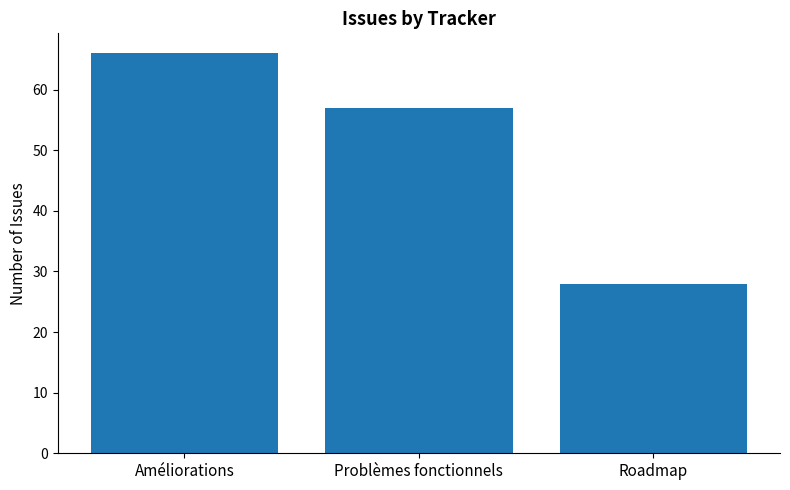

Rank the categories by value from highest to lowest.

Améliorations, Problèmes fonctionnels, Roadmap